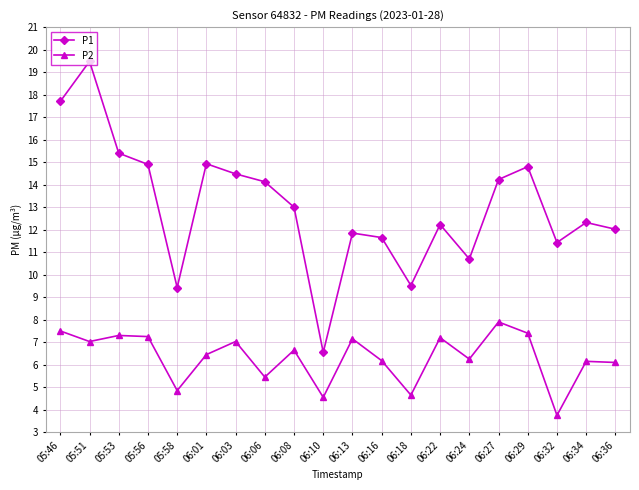

Which series has the widest spread of values?

P1